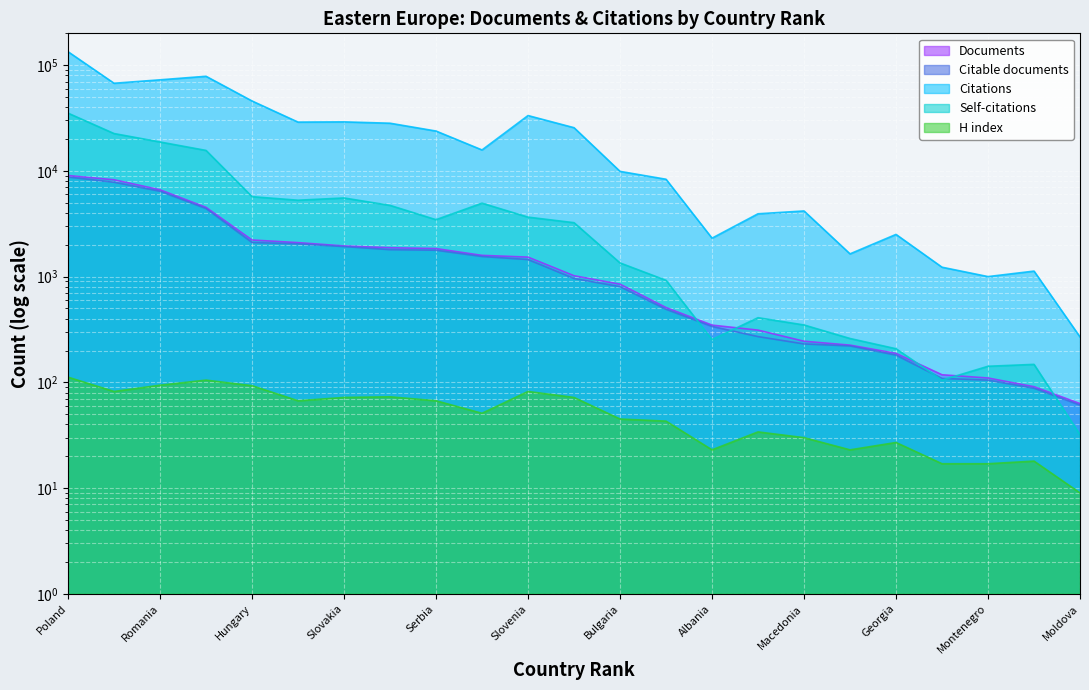

At which label is Citations closest to 67180?

Russian Federation